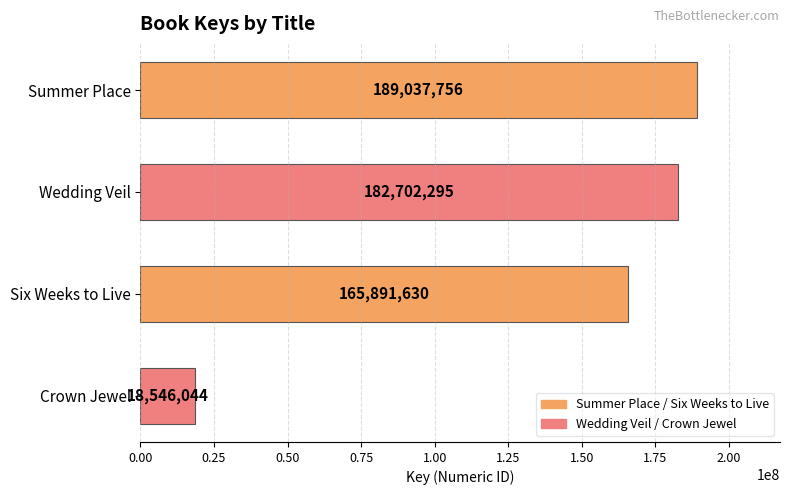

What is the difference between the second highest and minimum values?

164156251